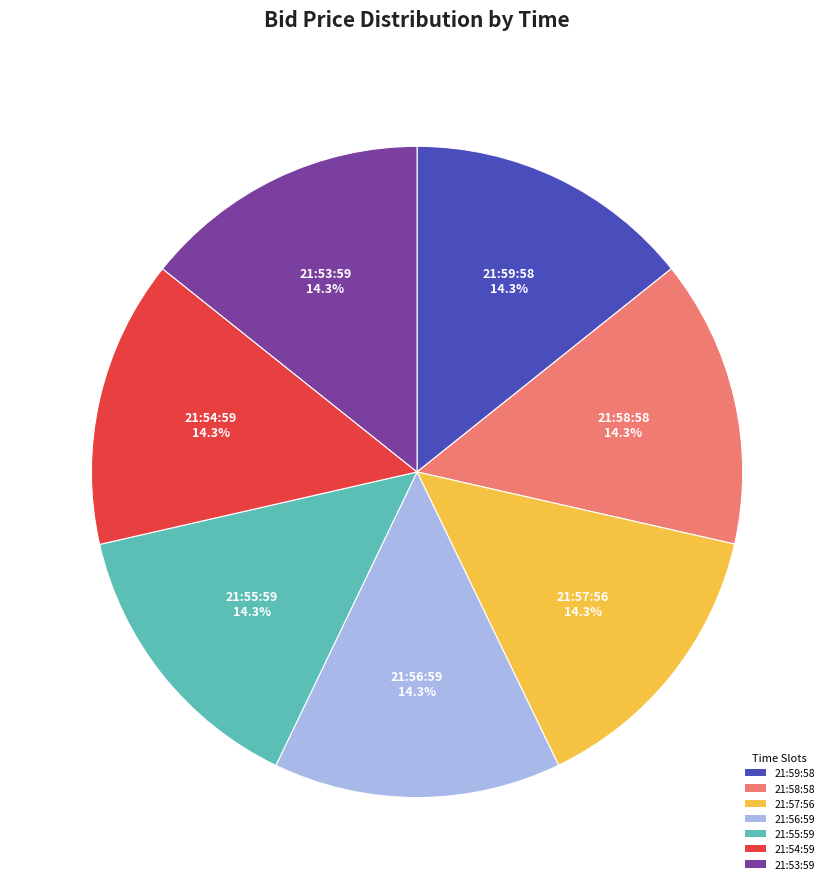

How many segments does this pie chart have?

7